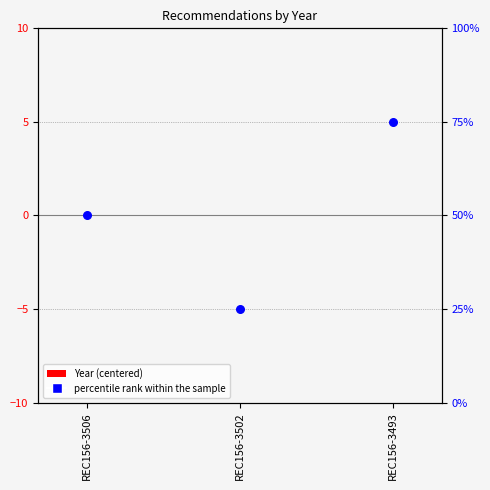

What are all the series names shown in the legend?

Year (centered), percentile rank within the sample